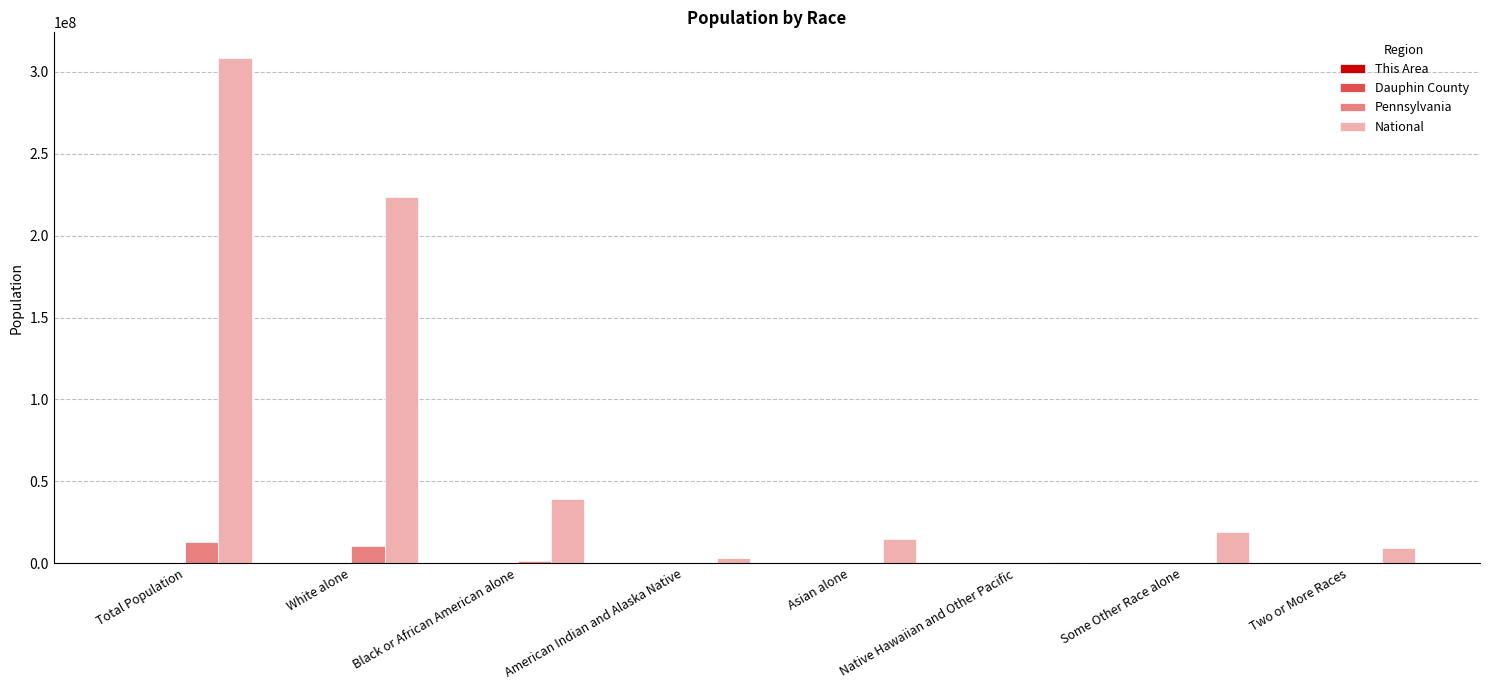

The National series shows 19107368 at Some Other Race alone. True or false?

True